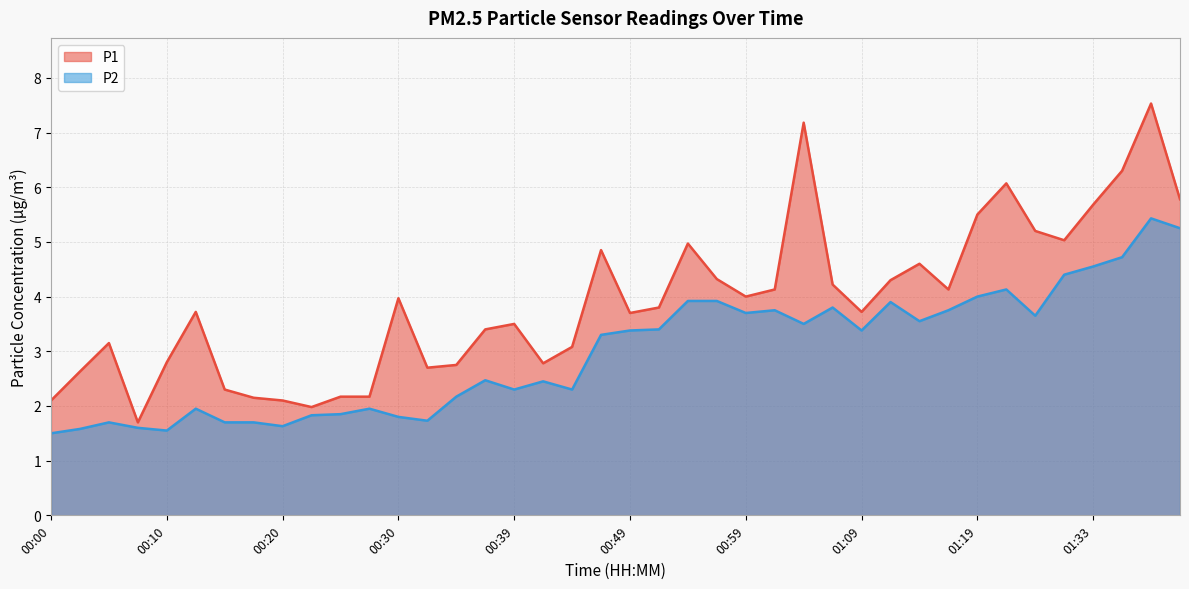

What value does the P1 series have at 01:04?

7.2